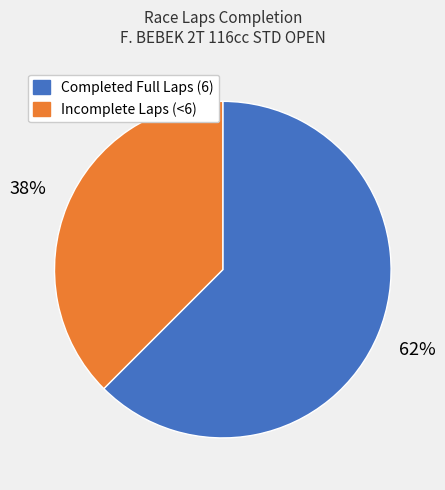

Is the sum of Completed Full Laps (6) and Incomplete Laps (<6) greater than half?

Yes